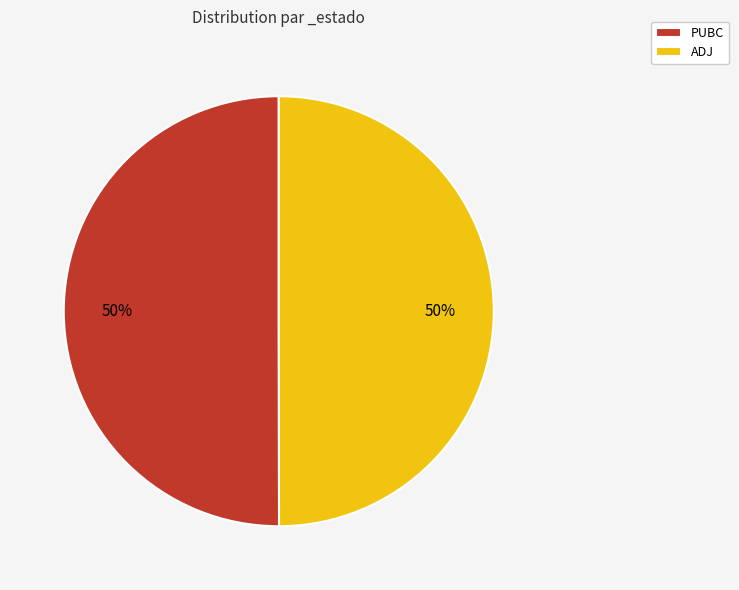

What is the ratio of the value at ADJ to the value at PUBC?

1.0